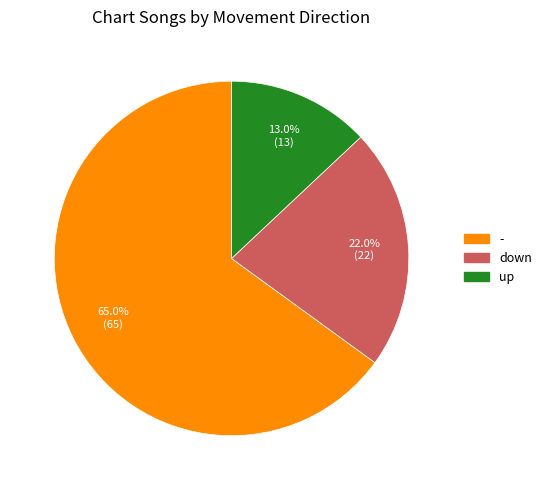

To the nearest percent, what portion does up represent?

13%